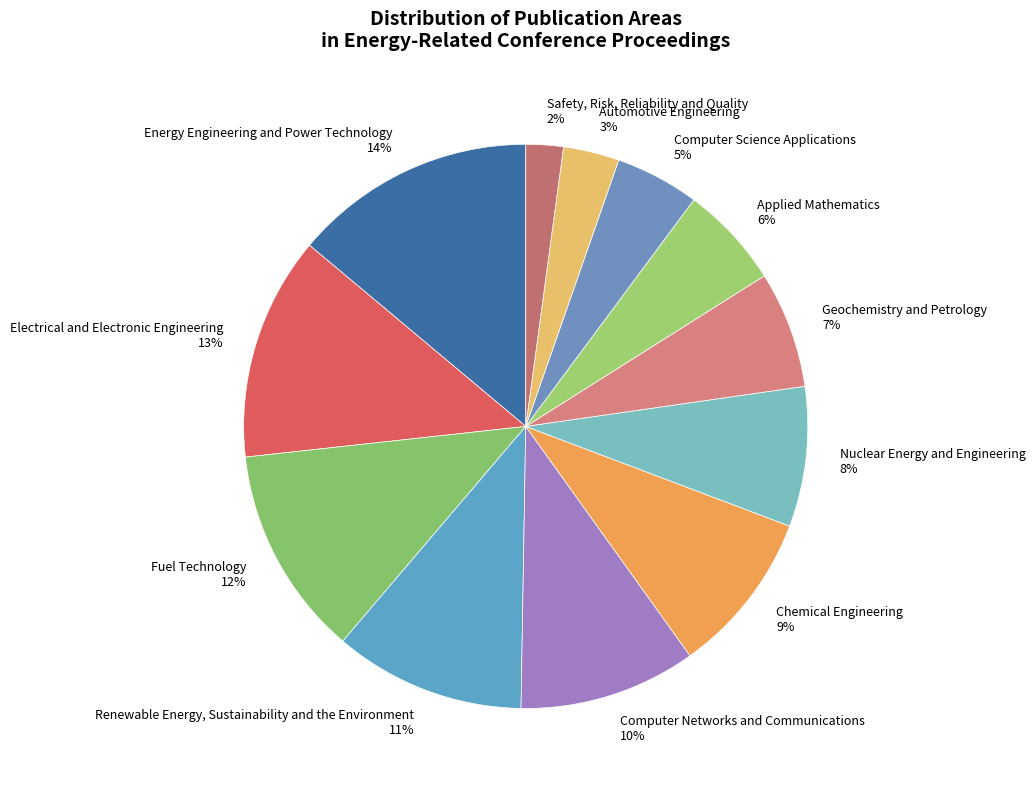

To the nearest percent, what is the difference between the largest and smallest slice percentages?

12%